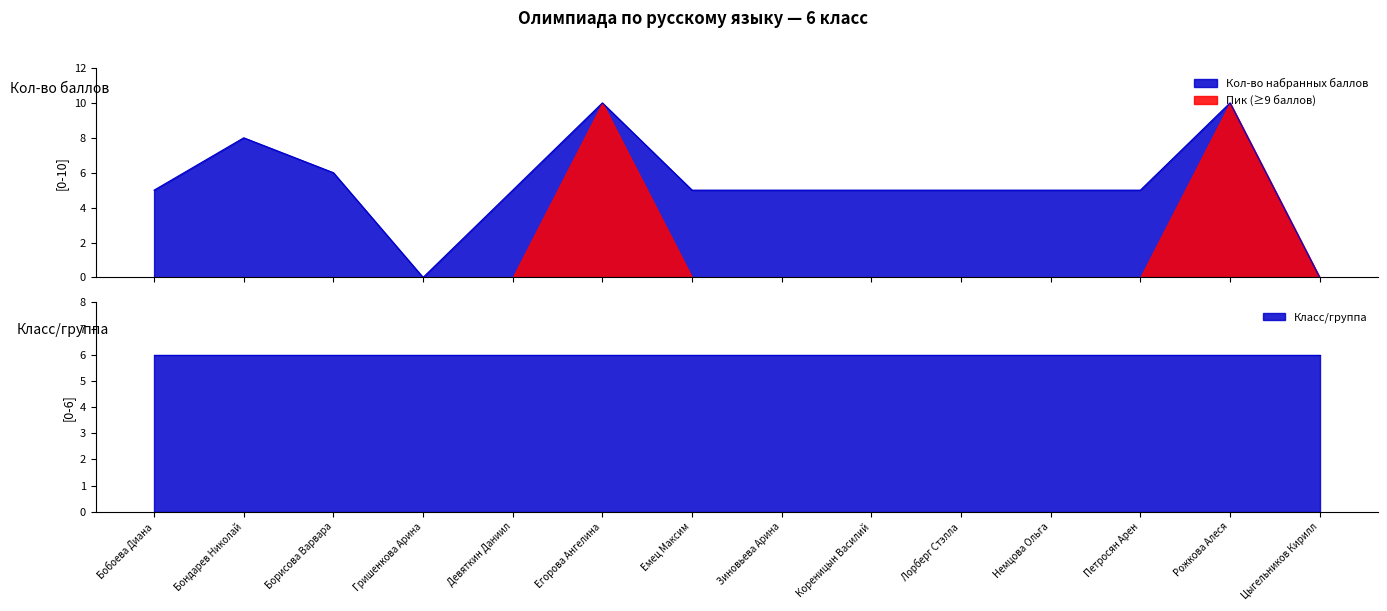

The value at Егорова Ангелина is 10. True or false?

True